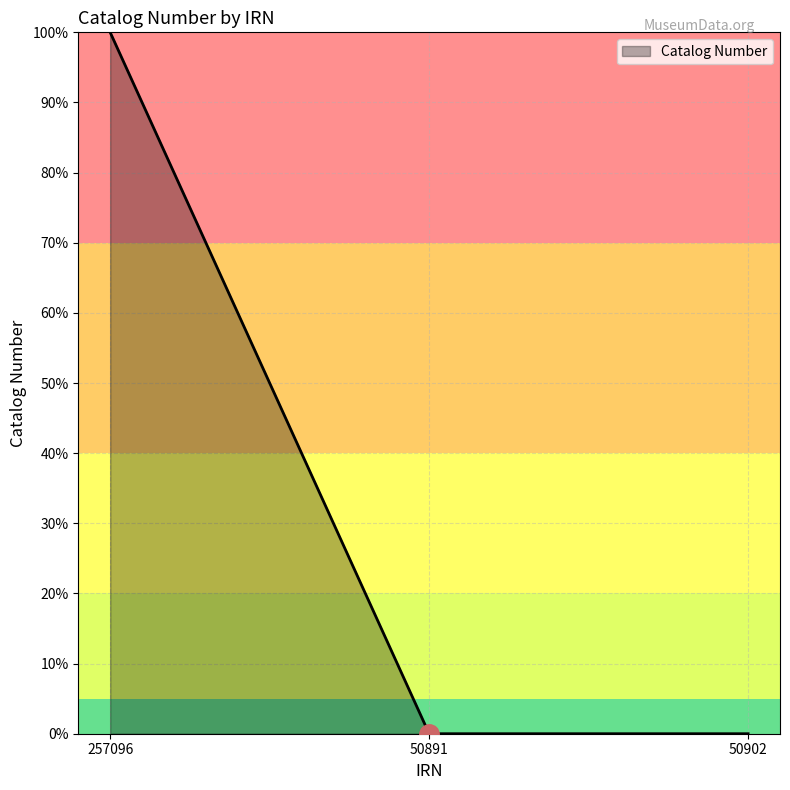

Count the number of categories in the chart.

3